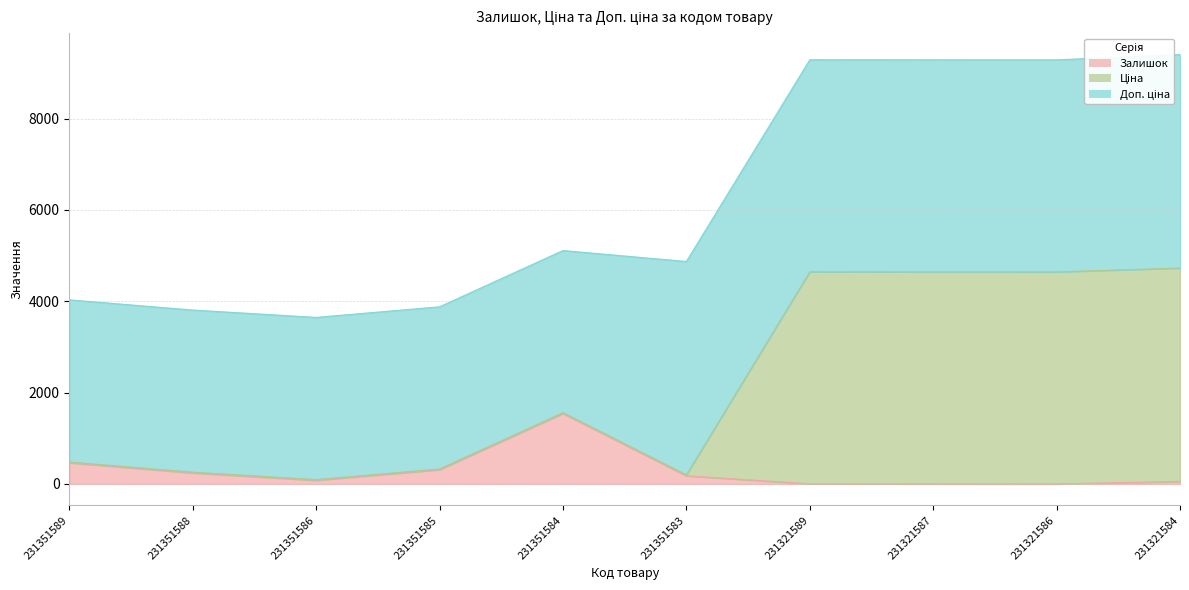

Where is the first local maximum for Ціна?

231351584